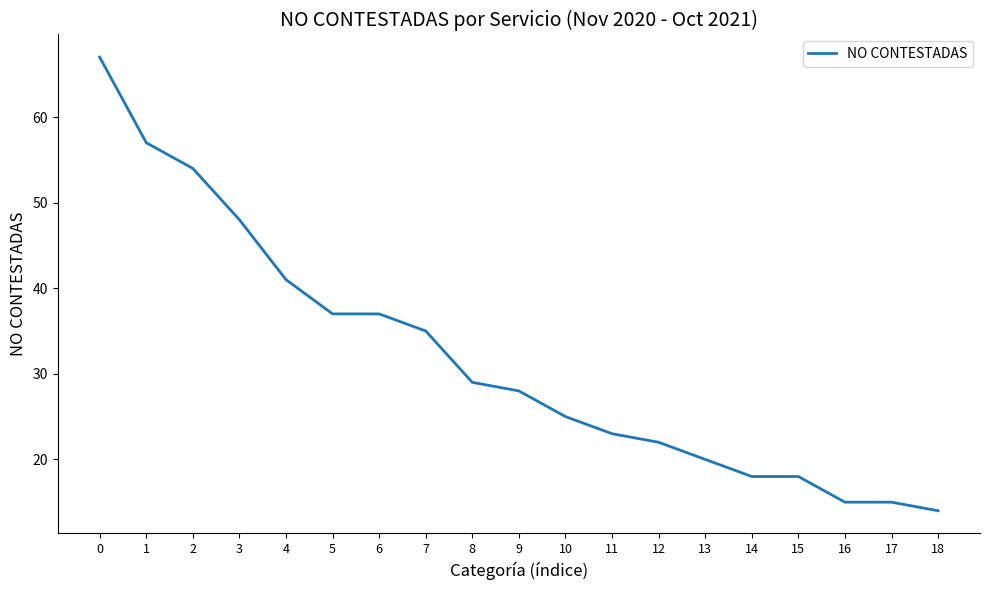

Where is the data nearest to the value 40?

4